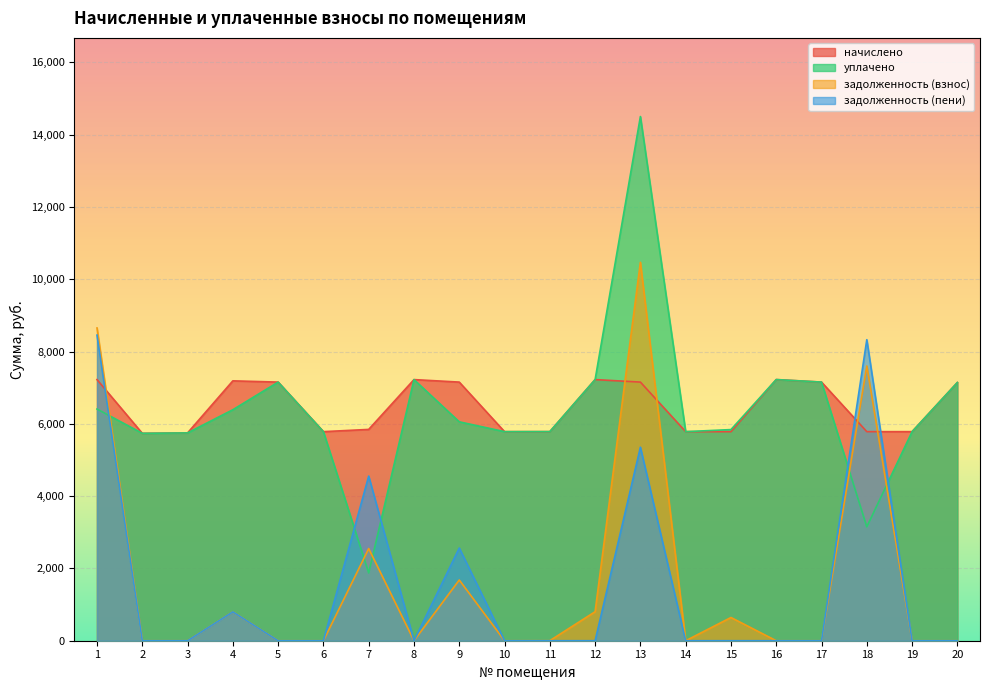

What is the difference between the maximum and minimum values in the задолженность (взнос) series?

10468.0